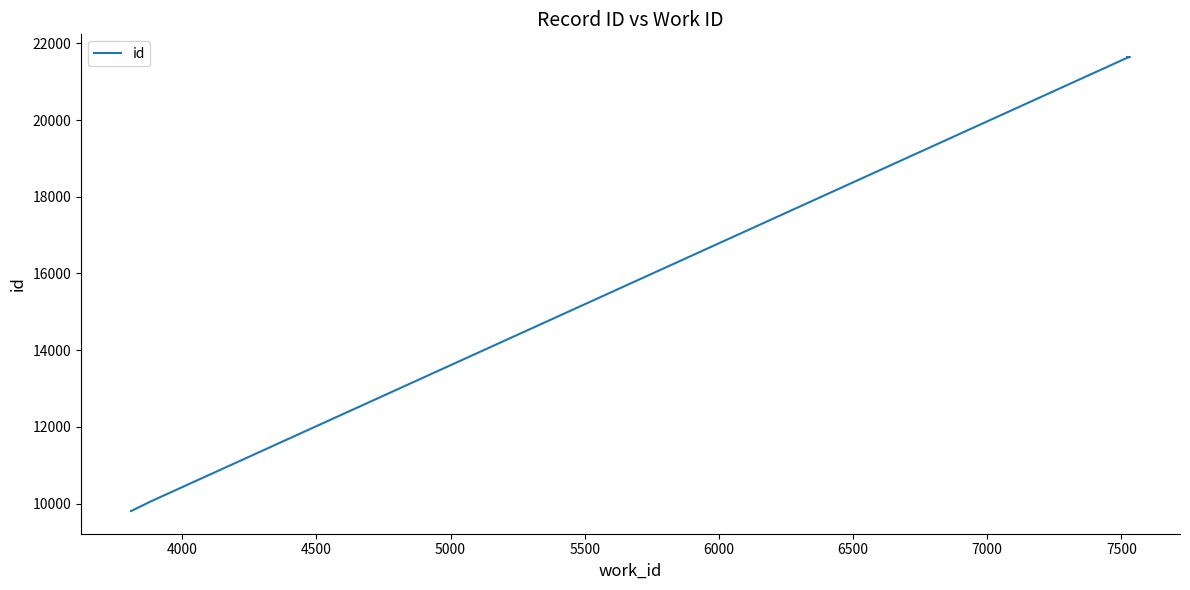

What is the minimum value shown in the chart?

9806